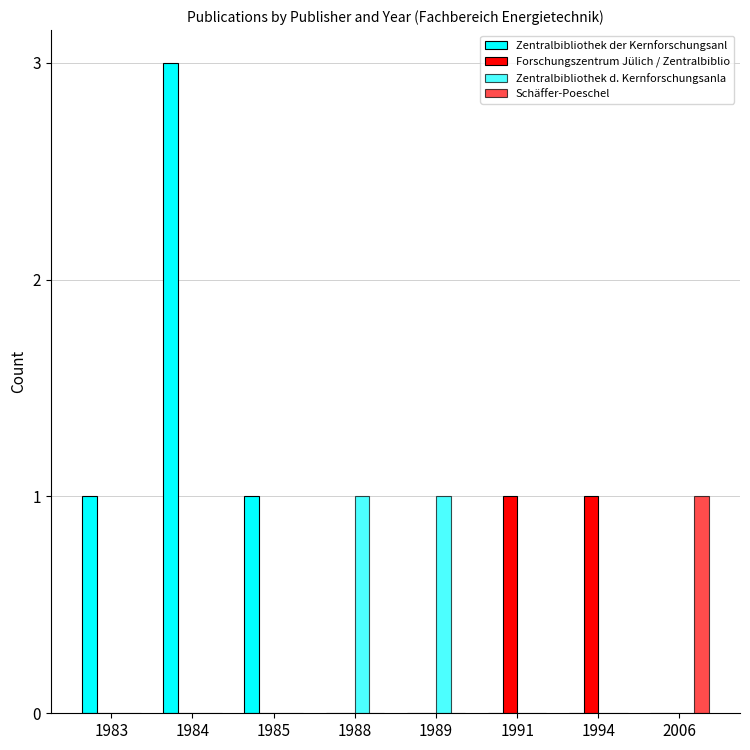

How many groups of bars are there?

8